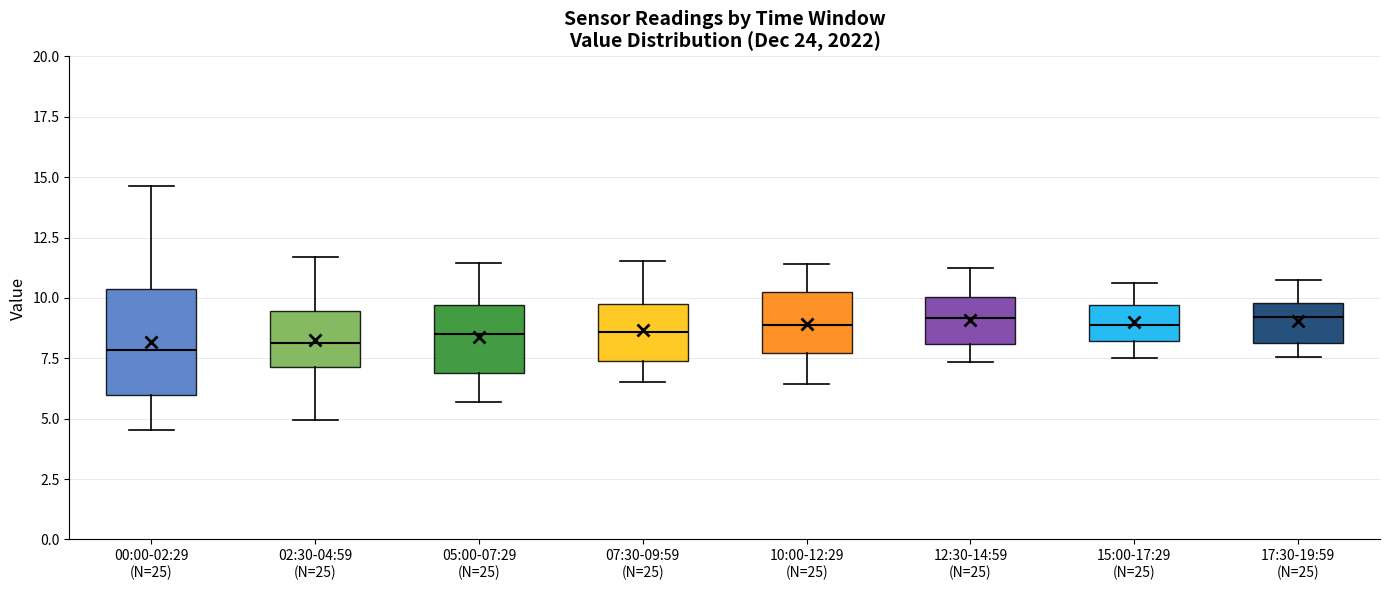

Reading left to right, transcribe this box plot: for each box, give where its median line is, the range the box spans, and where its two whiskers end, as read against the y-axis. The values are not printed on the chart, so give them approximately, as read against the axis.

00:00-02:29 (N=25): median 8.0, box 6.0 to 10.5, whiskers 4.5 to 14.5
02:30-04:59 (N=25): median 8.0, box 7.0 to 9.5, whiskers 5.0 to 11.5
05:00-07:29 (N=25): median 8.5, box 7.0 to 9.5, whiskers 5.5 to 11.5
07:30-09:59 (N=25): median 8.5, box 7.5 to 10.0, whiskers 6.5 to 11.5
10:00-12:29 (N=25): median 9.0, box 7.5 to 10.5, whiskers 6.5 to 11.5
12:30-14:59 (N=25): median 9.0, box 8.0 to 10.0, whiskers 7.5 to 11.5
15:00-17:29 (N=25): median 9.0, box 8.0 to 9.5, whiskers 7.5 to 10.5
17:30-19:59 (N=25): median 9.0, box 8.0 to 10.0, whiskers 7.5 to 11.0